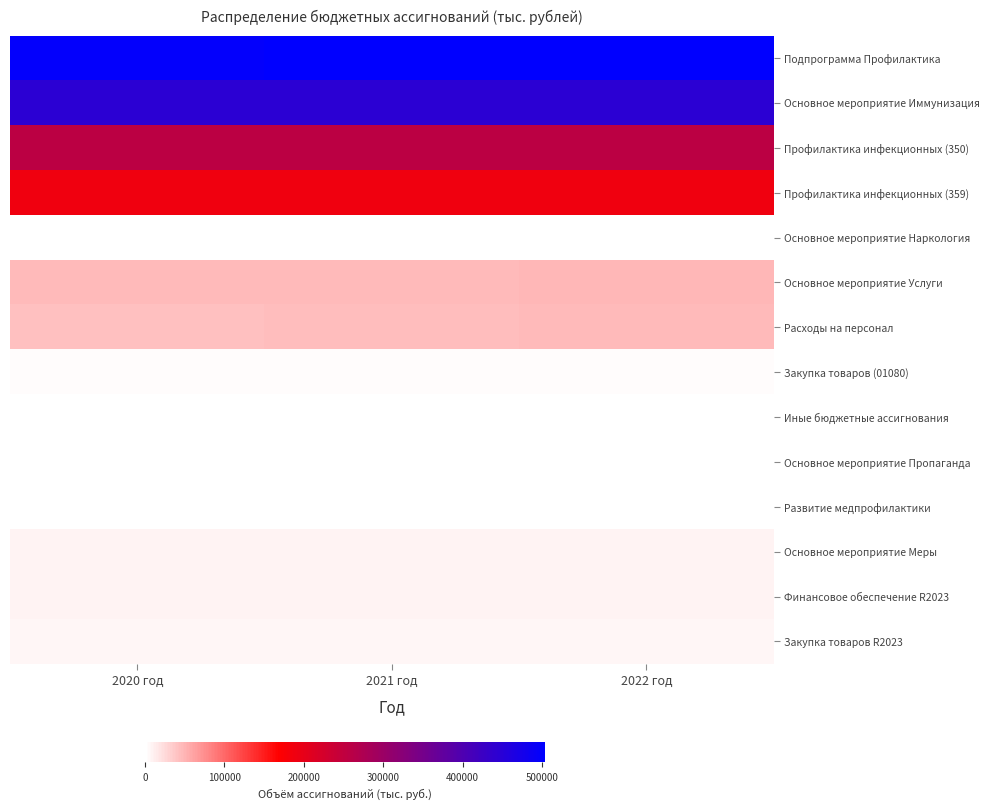

How many series are shown in this chart?

14